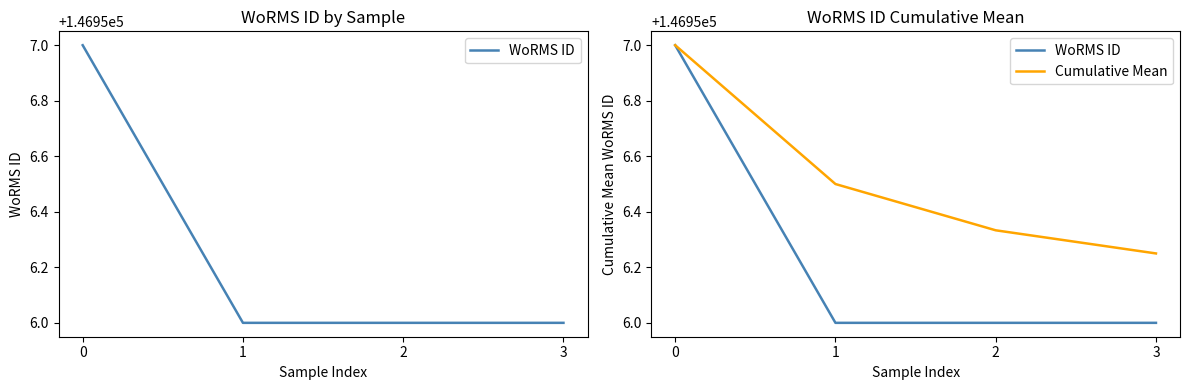

What is the difference between the maximum and minimum values in the Cumulative Mean series?

0.8